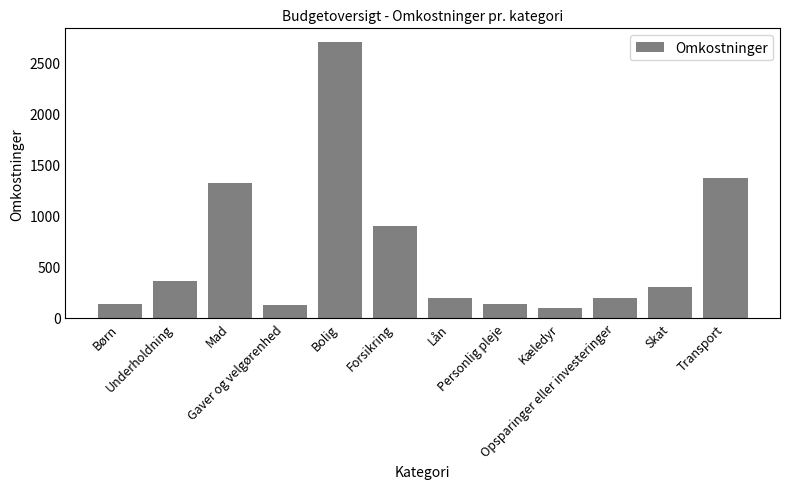

What is the average value?

655